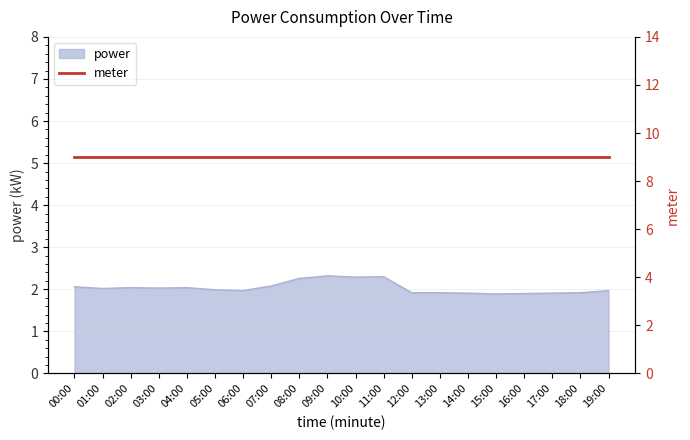

How many points are lower than both their immediate neighbors (excluding endpoints)?

5